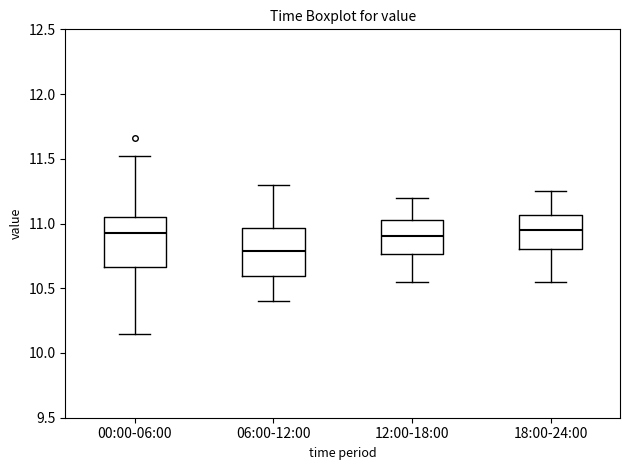

Reading left to right, read every box against the y-axis: the position of its median line, the range the box covers, and the ends of its whiskers. The values are not printed on the chart, so give them approximately, as read against the axis.

00:00-06:00: median 10.95, box 10.65 to 11.05, whiskers 10.15 to 11.50
06:00-12:00: median 10.80, box 10.60 to 10.95, whiskers 10.40 to 11.30
12:00-18:00: median 10.90, box 10.75 to 11.05, whiskers 10.55 to 11.20
18:00-24:00: median 10.95, box 10.80 to 11.05, whiskers 10.55 to 11.25